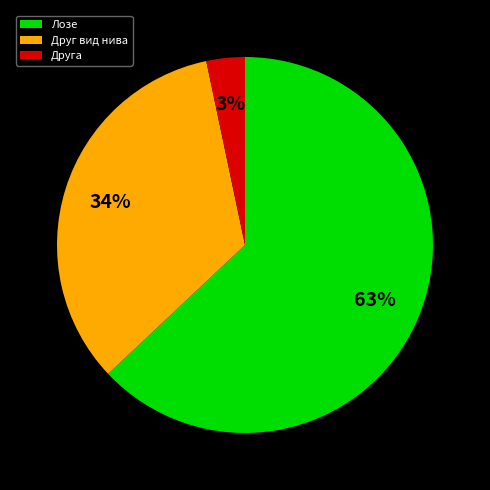

To the nearest percent, what is the average slice percentage?

33%